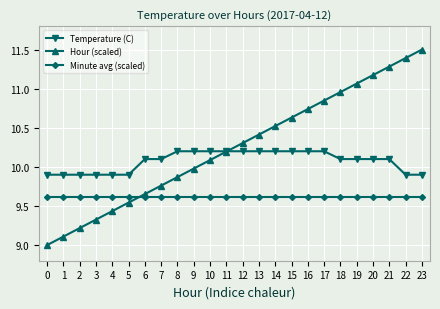

What are all the series names shown in the legend?

Temperature (C), Hour (scaled), Minute avg (scaled)